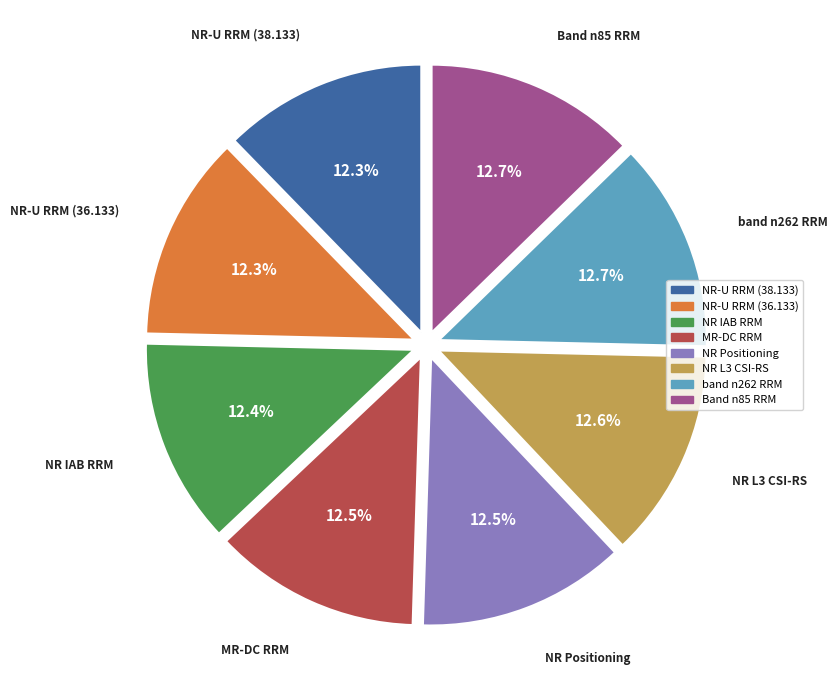

How much of the chart is everything except Band n85 RRM?

87.3%